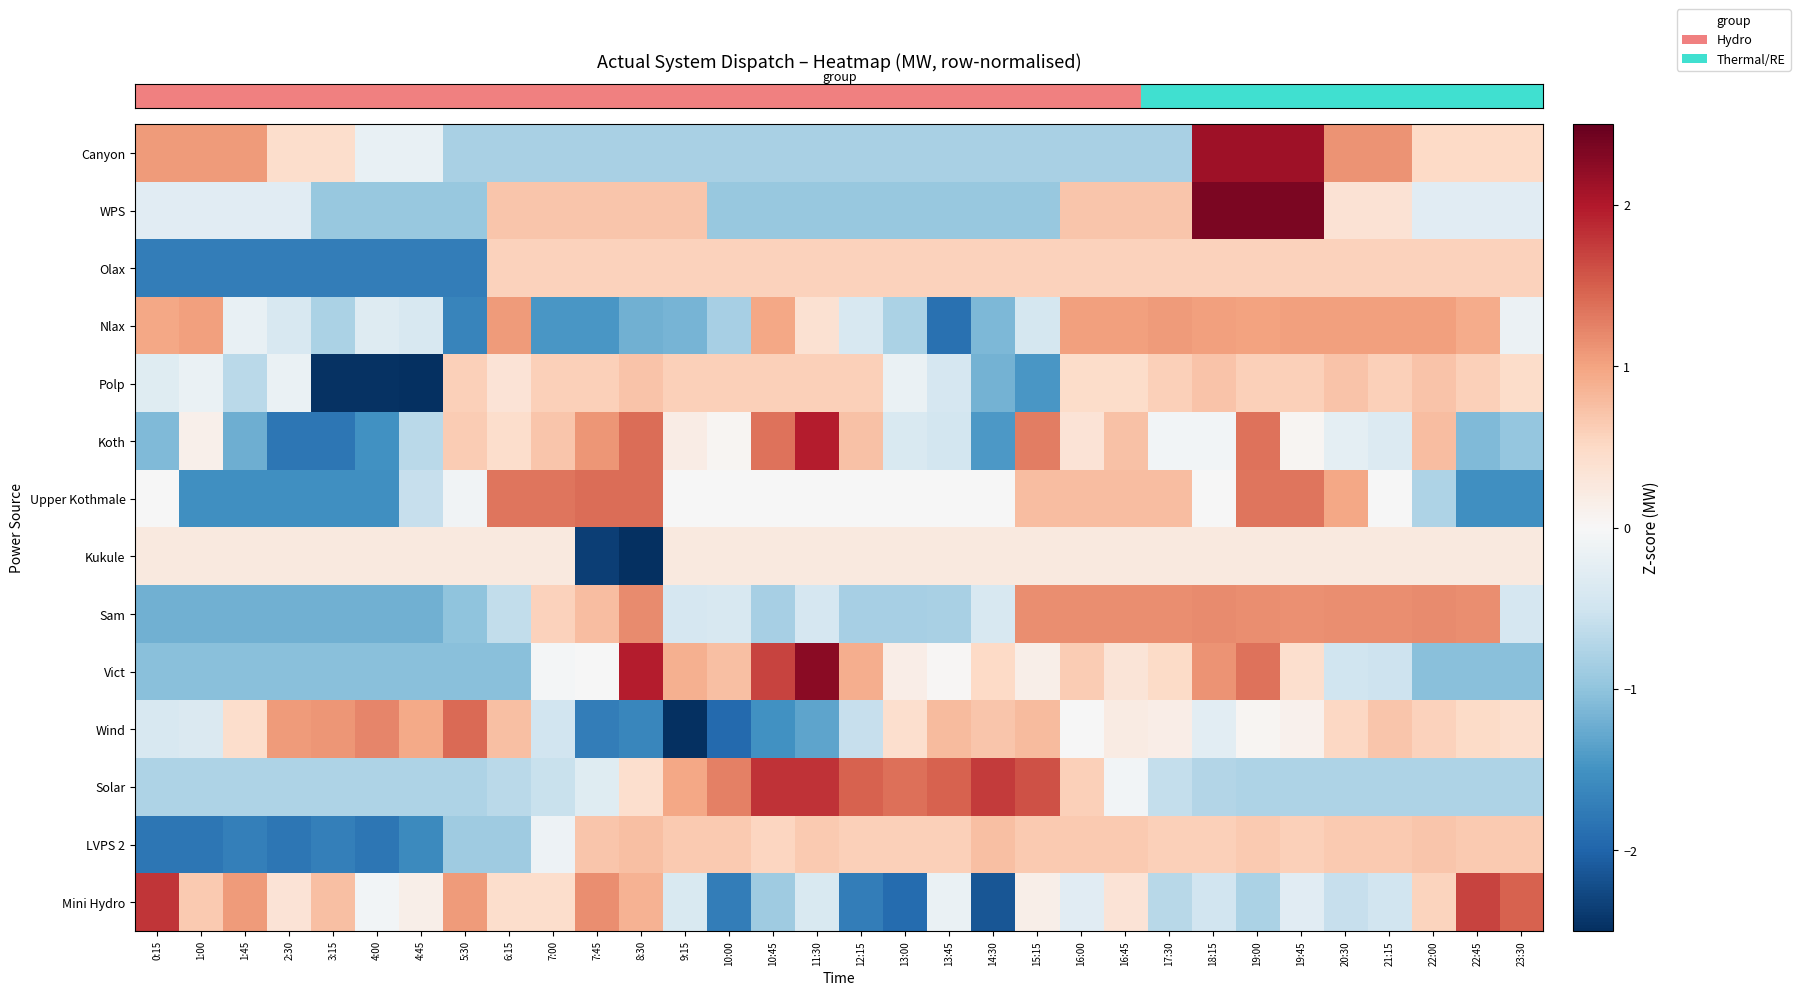

At which category does the chart reach its peak across all series?

18:15